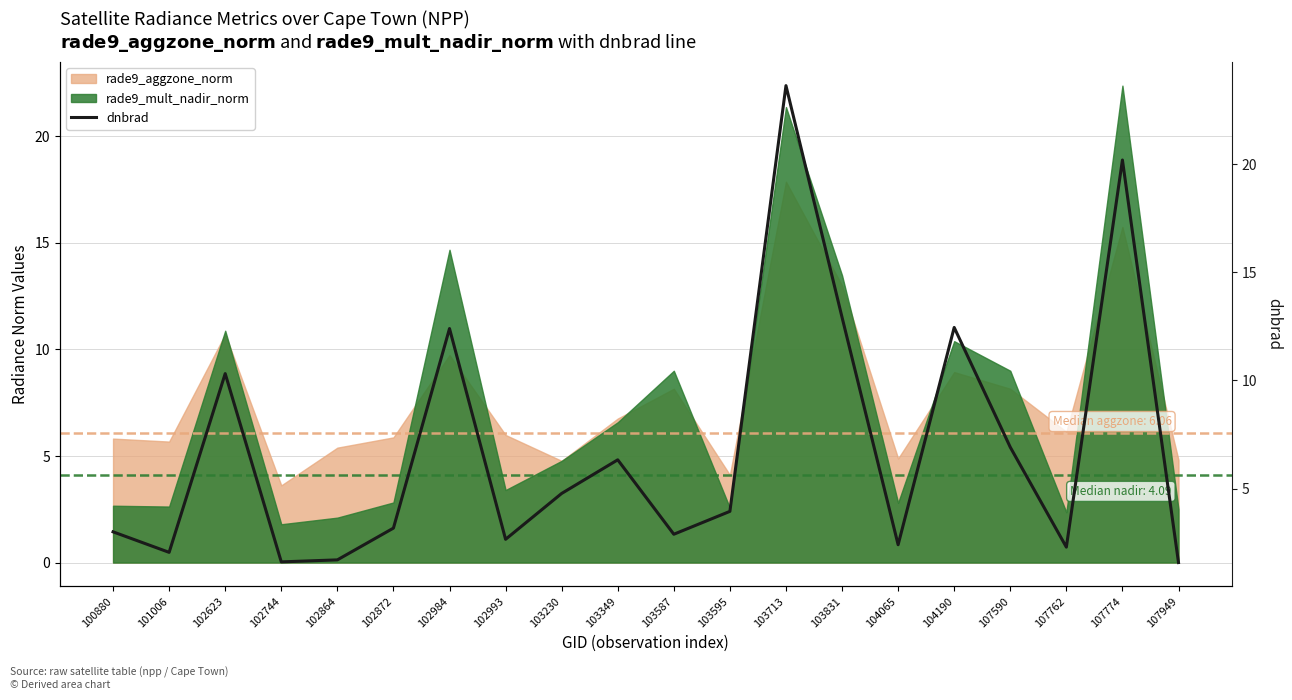

How many points are higher than both their immediate neighbors (excluding endpoints)?

6